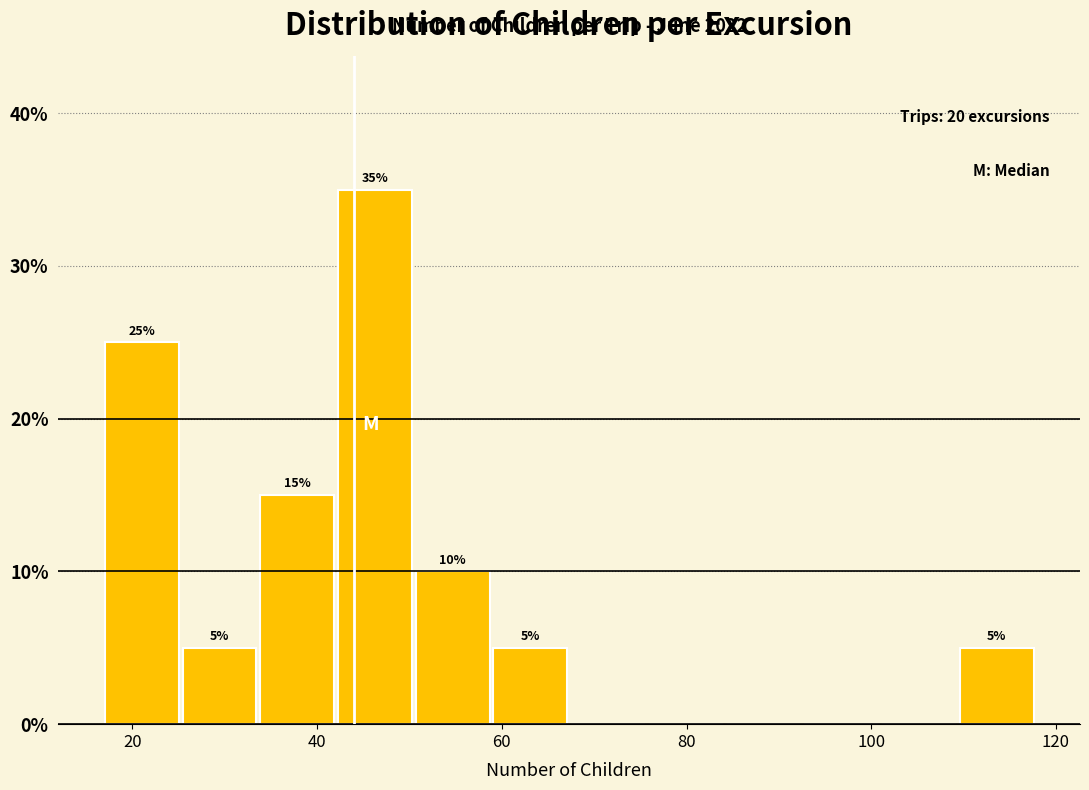

Which range on the x-axis has the tallest bar?

42 to 50